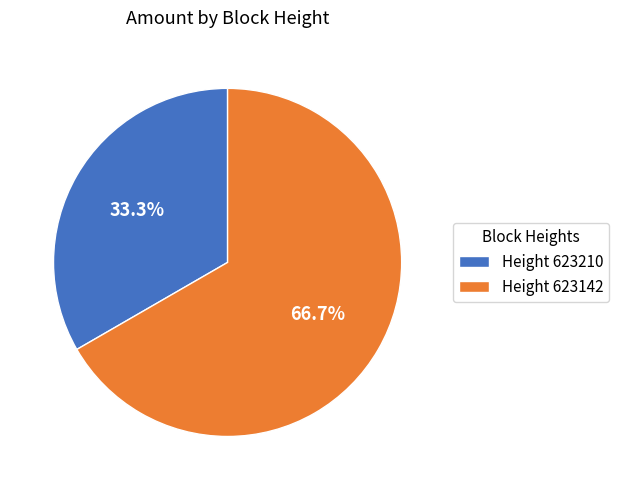

Which category accounts for the majority?

Height 623142